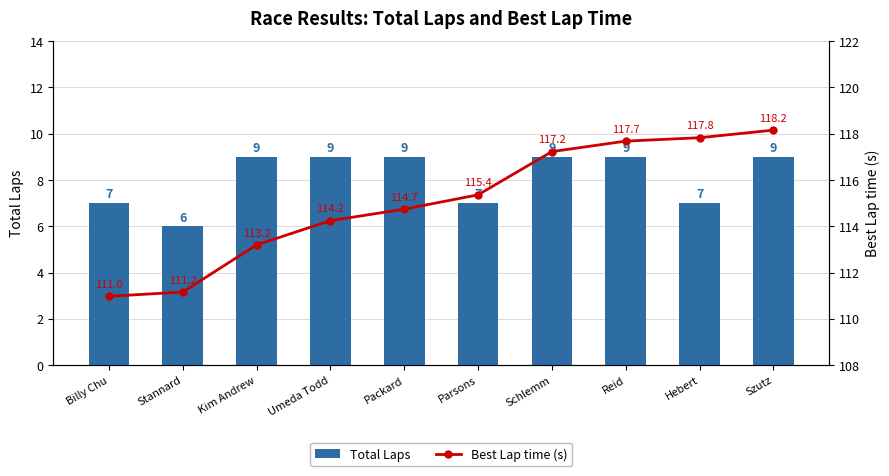

List the labels in order of Best Lap time (s) value, largest first.

Szutz, Hebert, Reid, Schlemm, Parsons, Packard, Umeda Todd, Kim Andrew, Stannard, Billy Chu